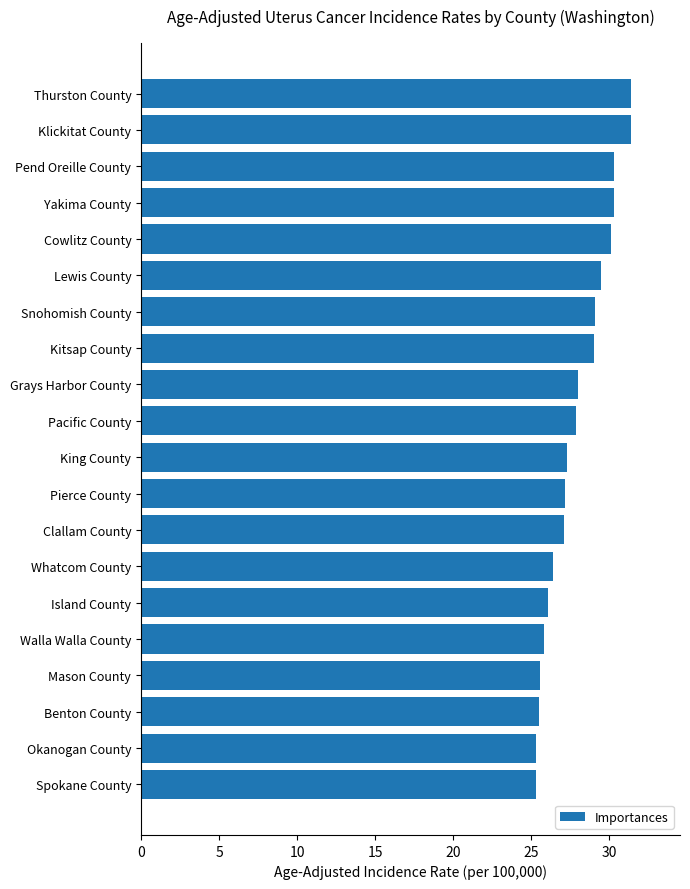

What is the ratio of the value at Yakima County to the value at Okanogan County?

1.2